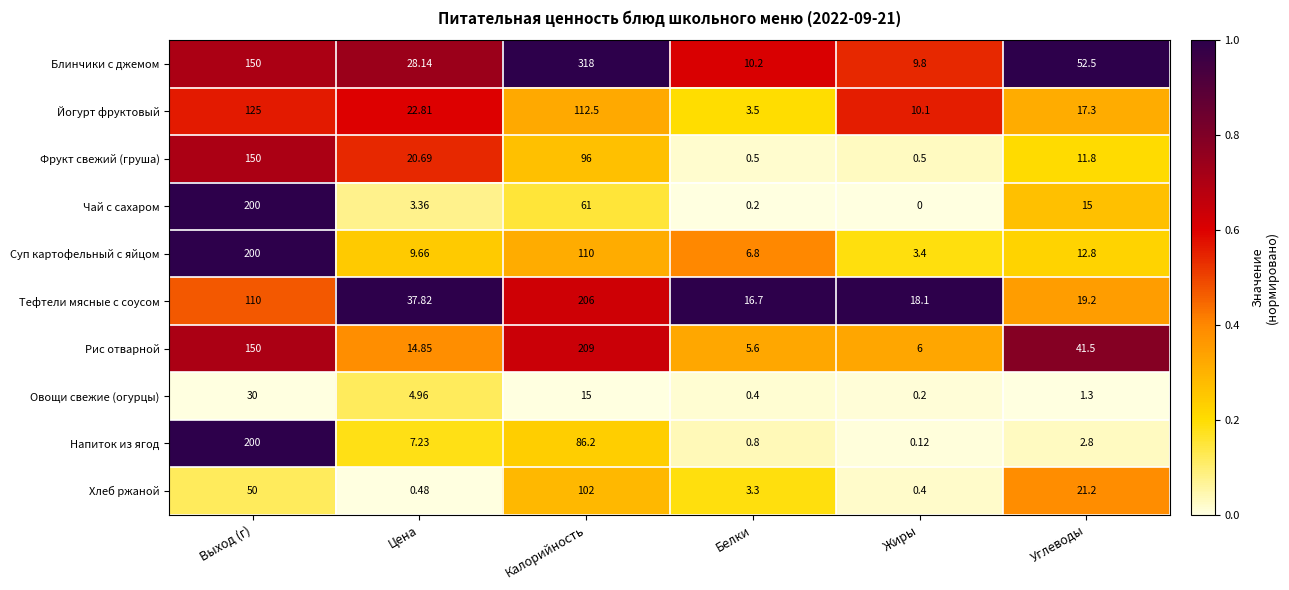

At which label is Чай с сахаром closest to 100?

Калорийность